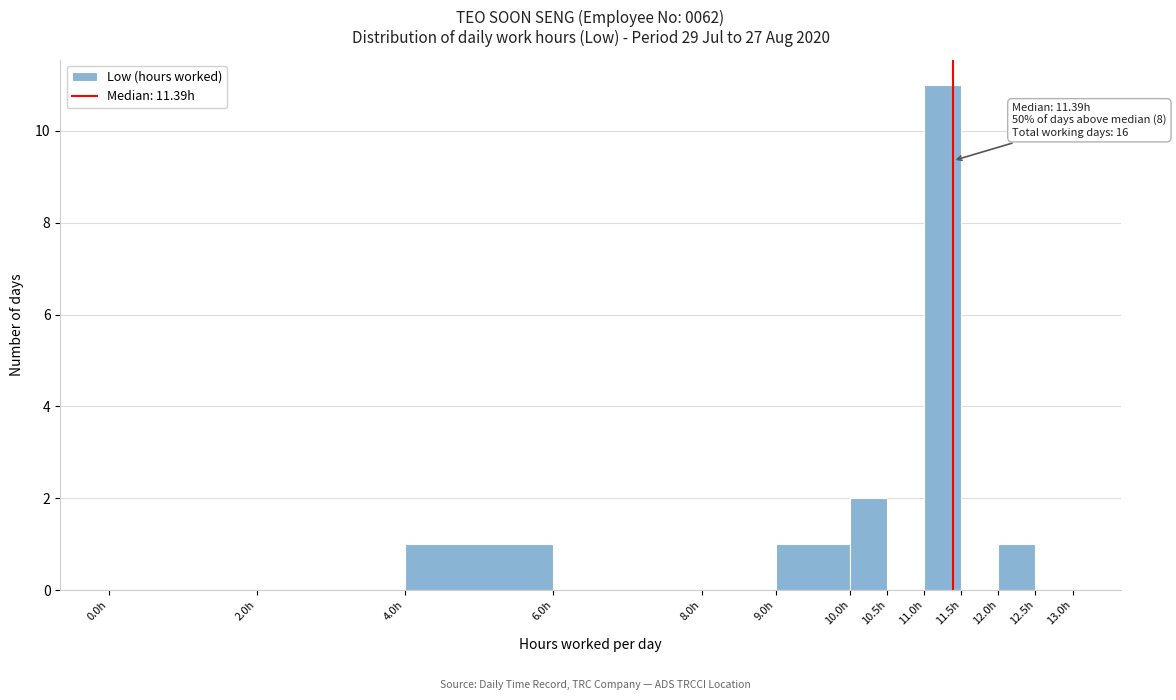

Over which range of the x-axis is the bar tallest?

11.0 to 11.5